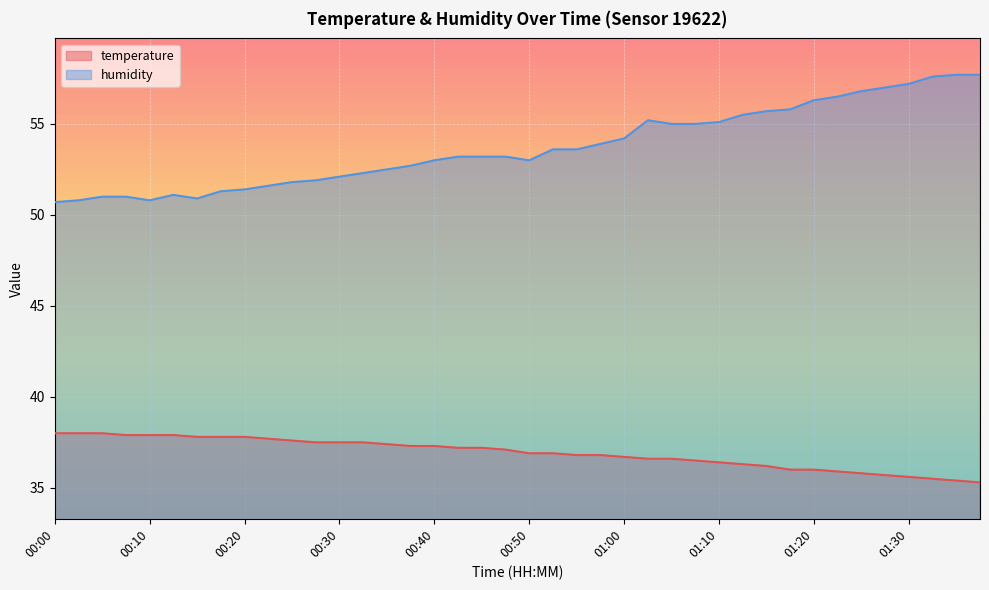

True or false: temperature and humidity intersect in this chart.

False